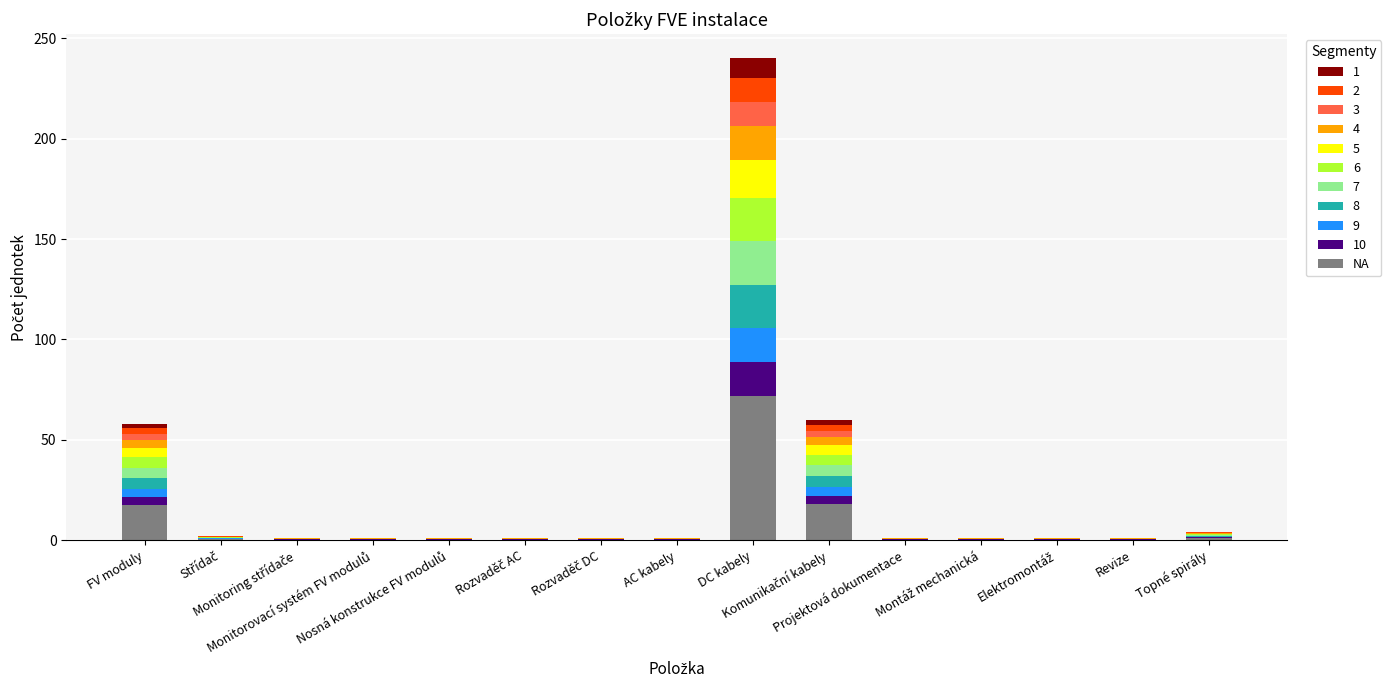

What is the highest value of the NA series?

72.0